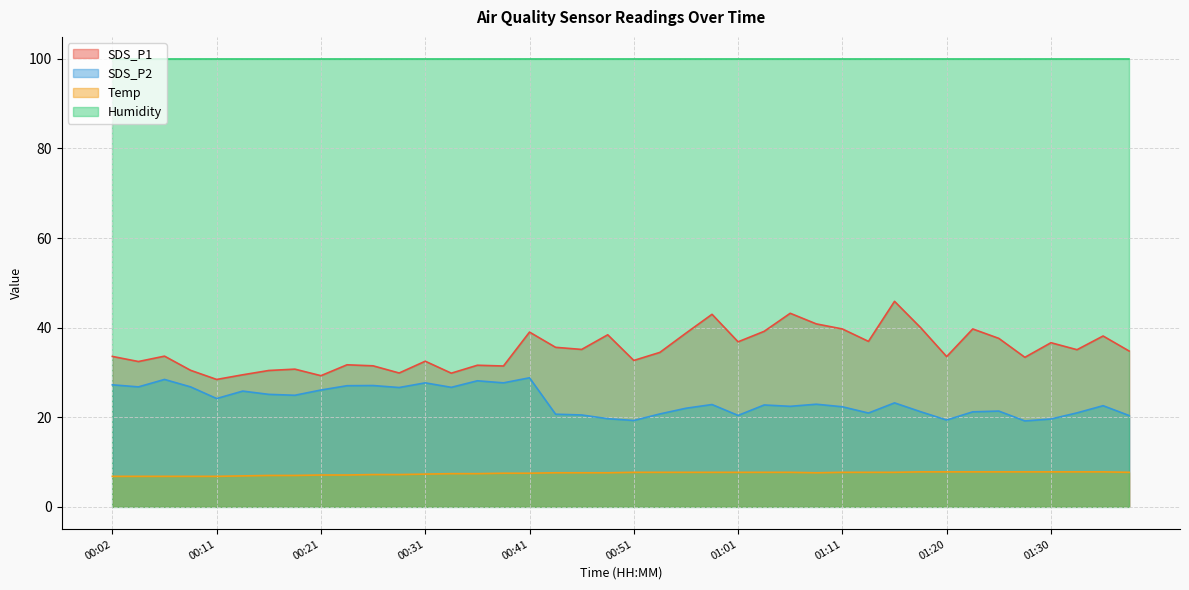

What is the maximum value for SDS_P2?

28.8